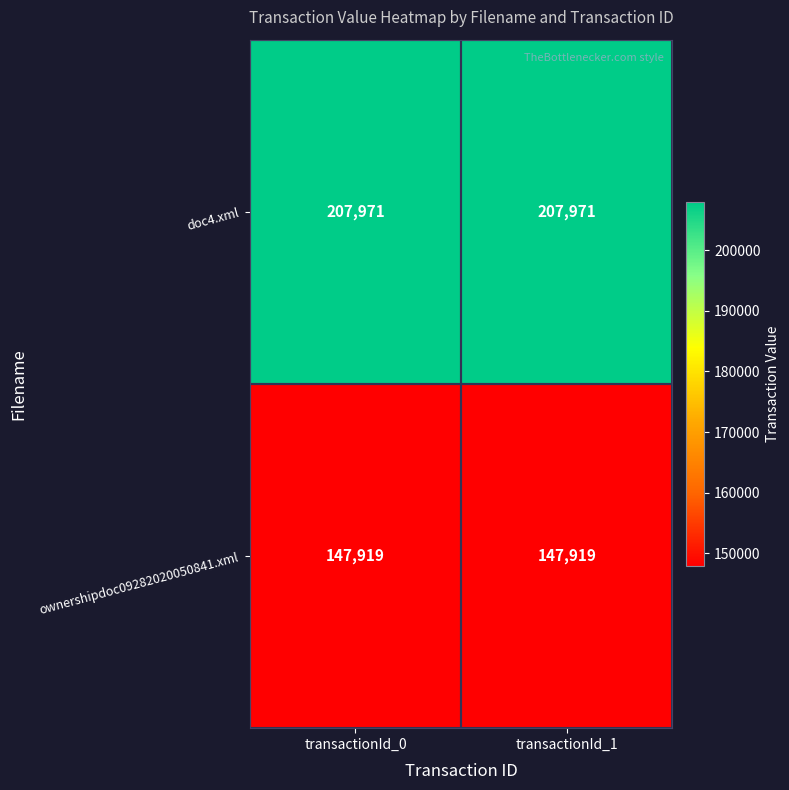

True or false: ownershipdoc09282020050841.xml has a value of 76877 at transactionId_1.

False